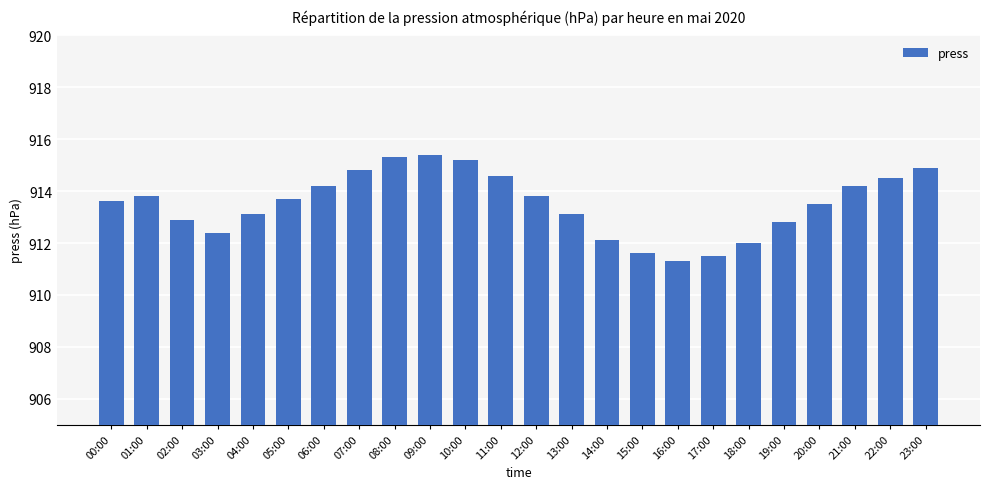

What is the smallest value displayed?

911.3